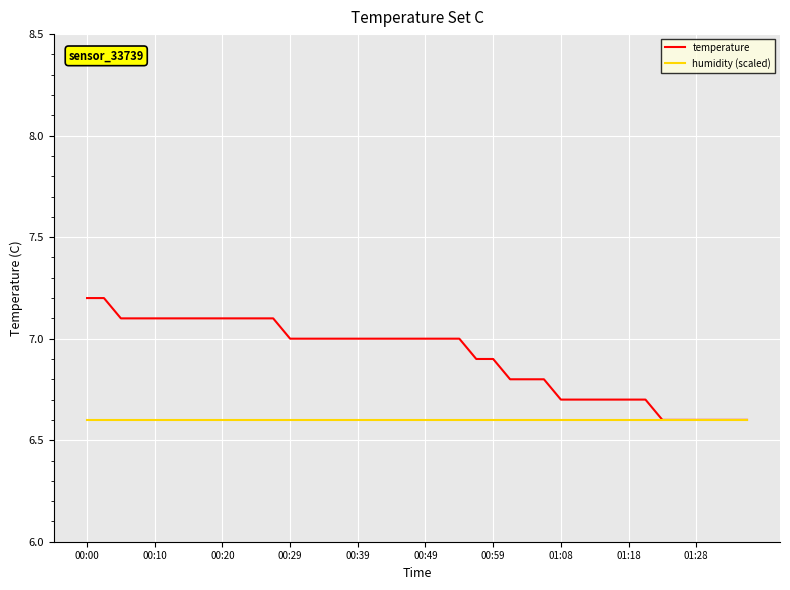

Rank the series by their maximum value, from lowest to highest.

humidity (scaled), temperature